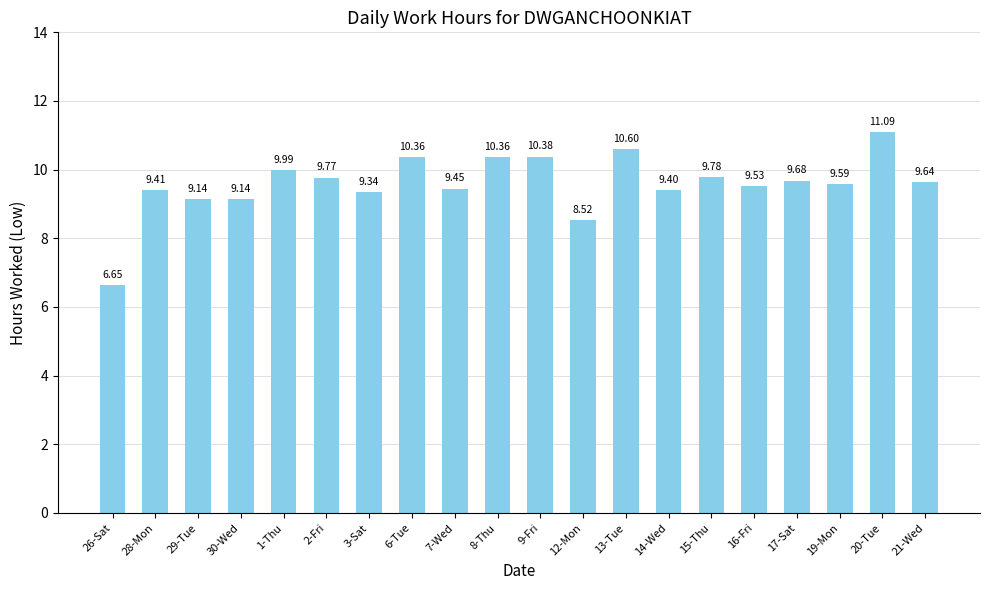

What is the sum of all values?

191.8